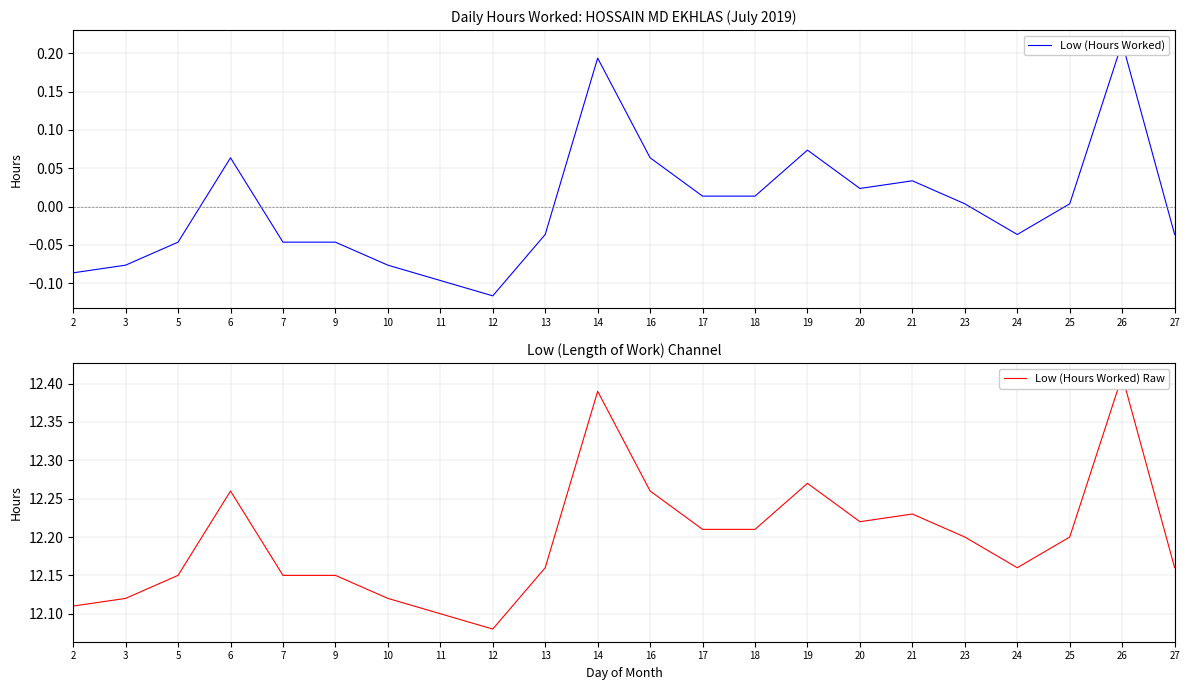

What are all the series names shown in the legend?

Low (Hours Worked), Low (Hours Worked) Raw